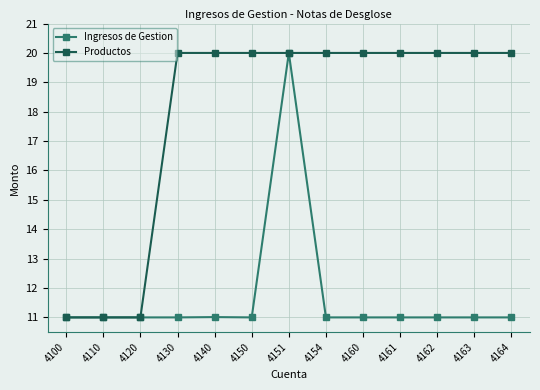

What is the greatest value displayed?

20.0